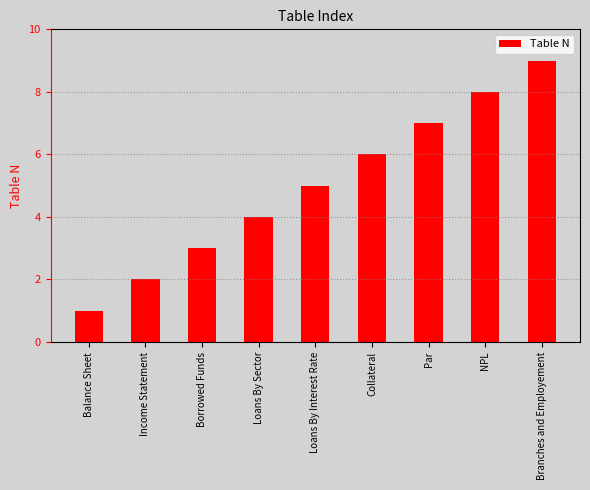

What is the value of the 3rd bar from the left?

3